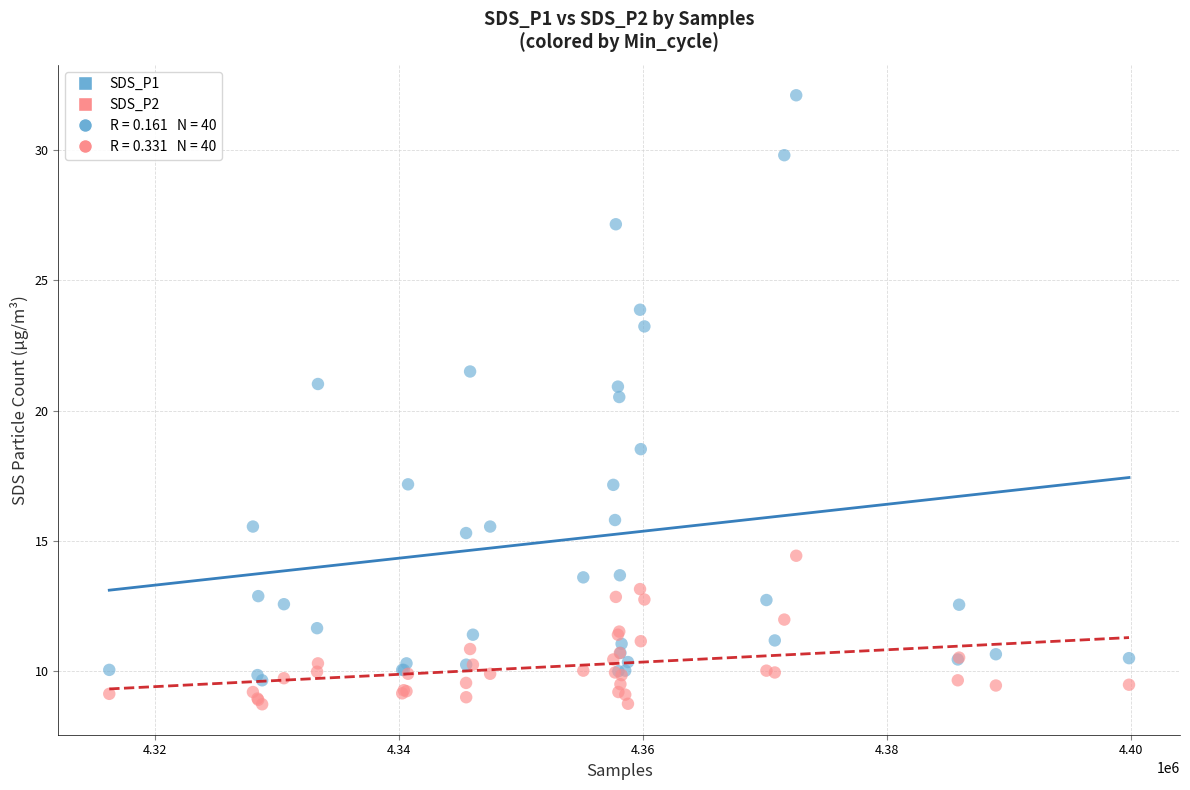

Across all series, what Y value is closest to 20?

20.5